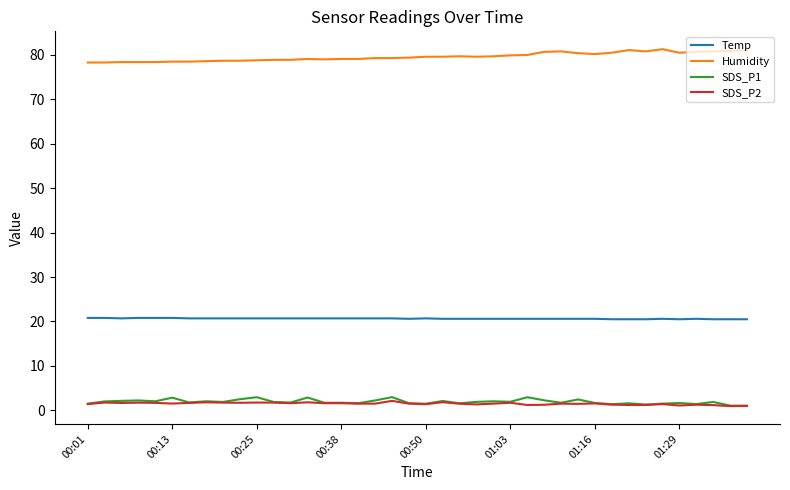

True or false: Temp and Humidity intersect in this chart.

False